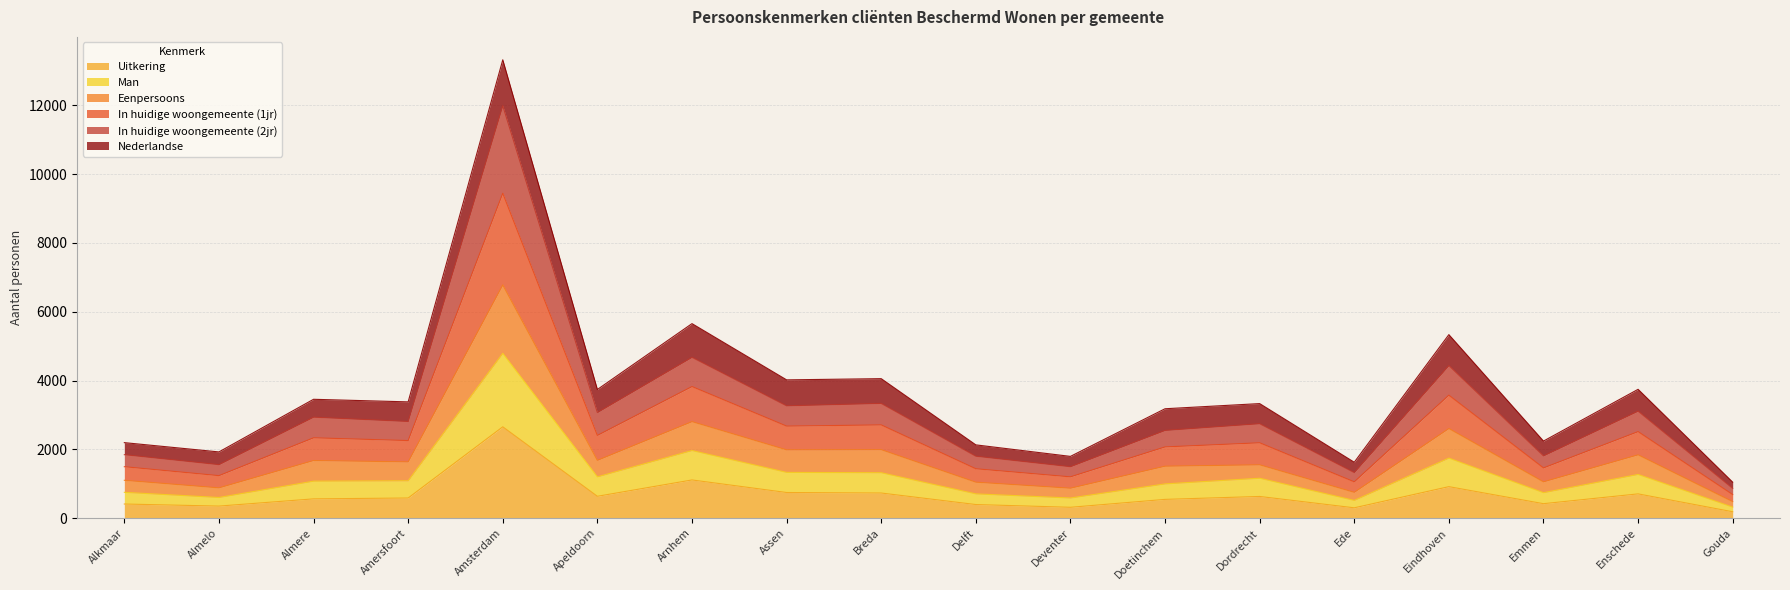

At which label does Uitkering reach its peak?

Amsterdam